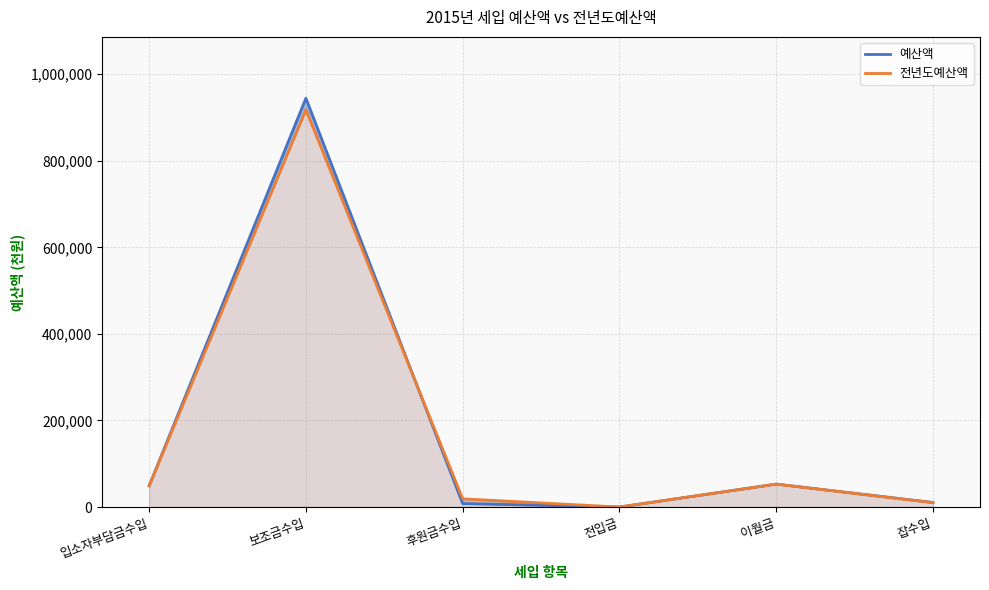

At which label does 전년도예산액 first exceed 48972?

보조금수입